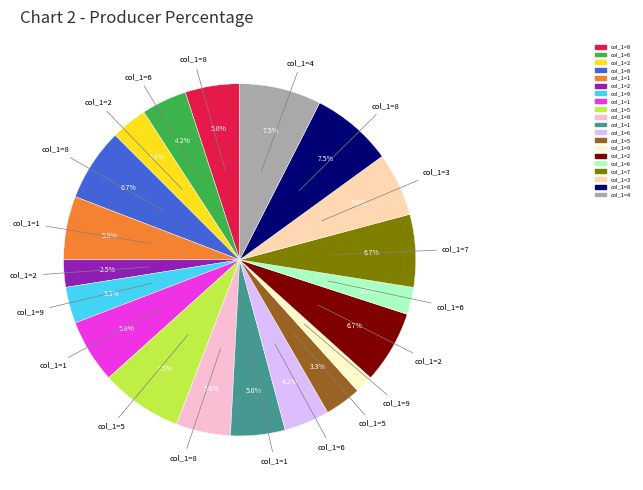

Does any single category account for the majority?

No